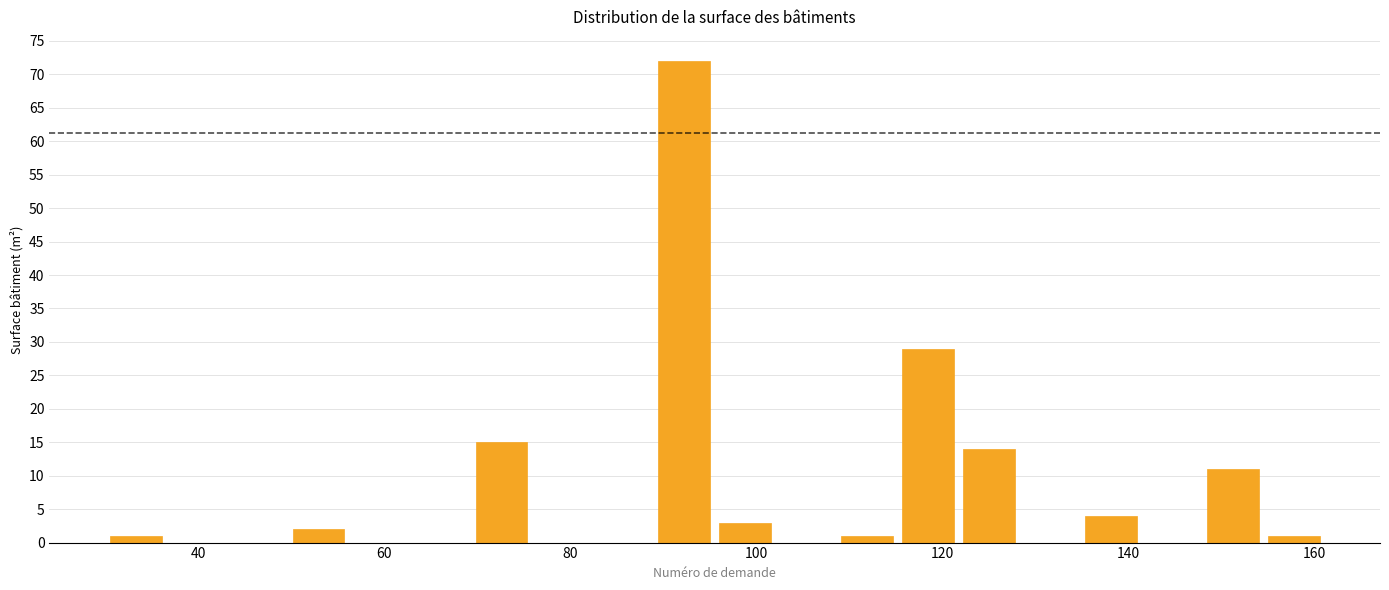

Around what value on the x-axis is the tallest bar? Give the approximate position of its centre, as read against the axis.

92